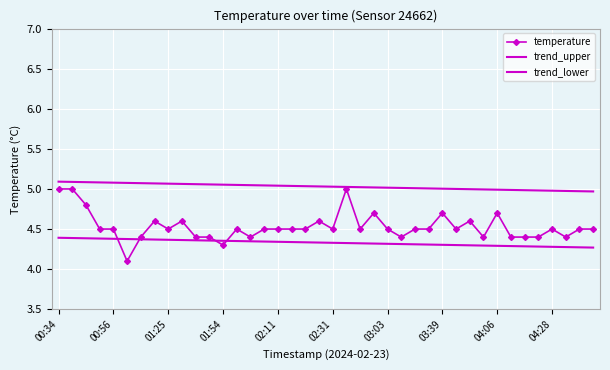

List the series in order of their peak value, lowest first.

trend_lower, temperature, trend_upper